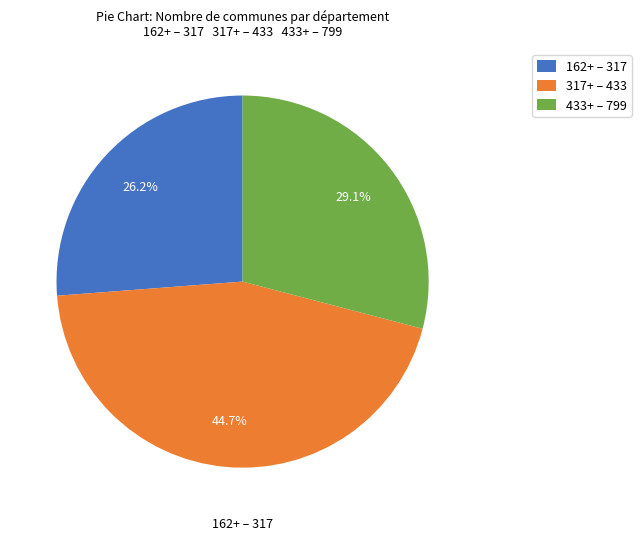

Which has a higher value, 162+ – 317 or 317+ – 433?

317+ – 433